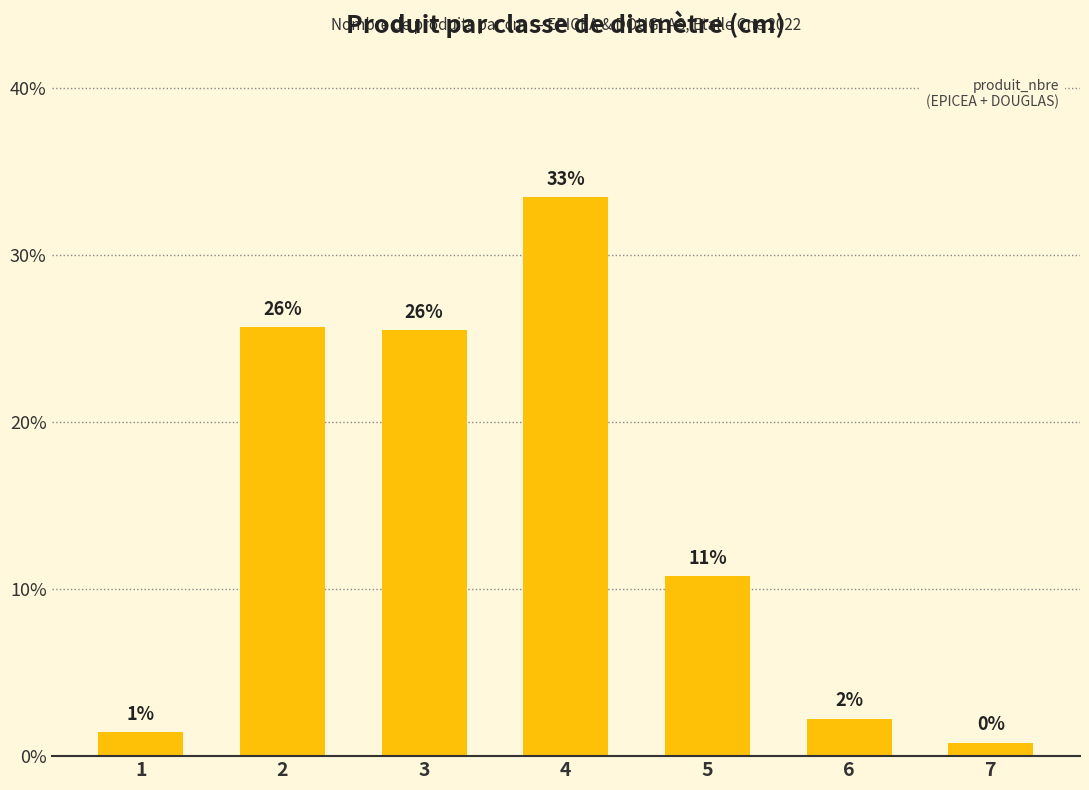

How many bars are there in total?

7